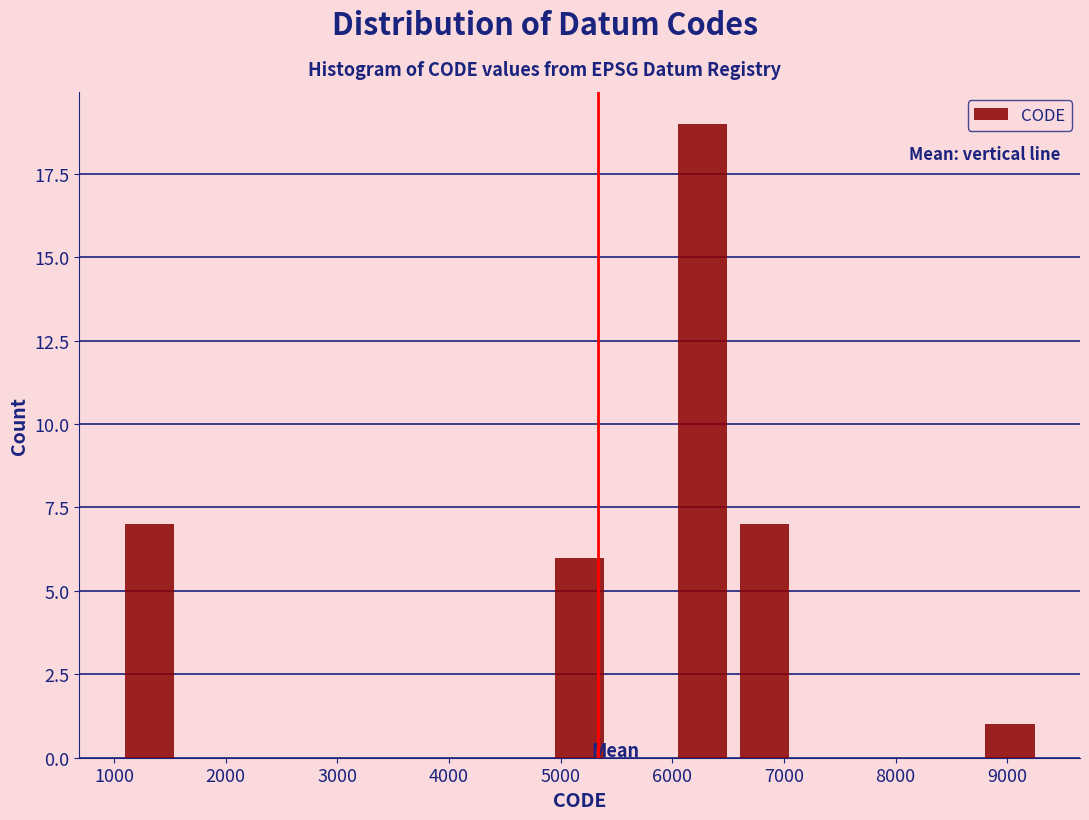

Reading left to right, transcribe this chart: for each bar, give the range it covers on the x-axis and its height. Neither the bar edges nor the heights are printed on the chart, so give them approximately, as read against the axes.

1000 to 1600: 7
1600 to 2100: 0
2100 to 2700: 0
2700 to 3200: 0
3200 to 3800: 0
3800 to 4300: 0
4300 to 4900: 0
4900 to 5400: 6
5400 to 6000: 0
6000 to 6500: 19
6500 to 7100: 7
7100 to 7600: 0
7600 to 8200: 0
8200 to 8700: 0
8700 to 9300: 1